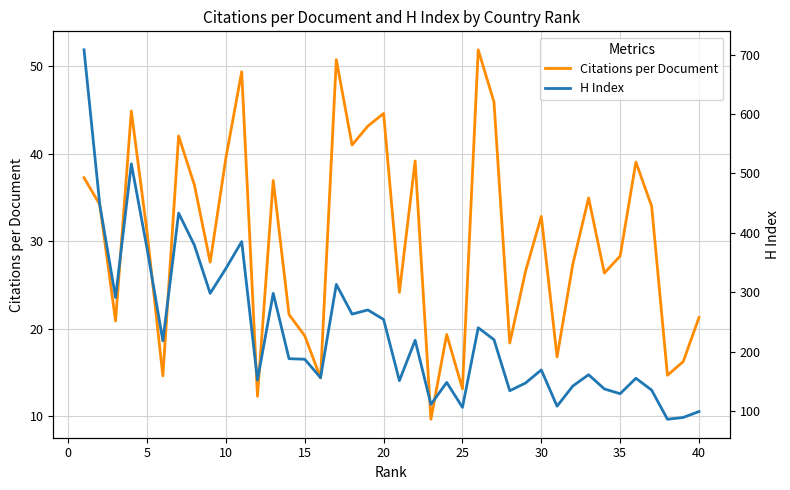

At which label is Citations per Document closest to 30?

5